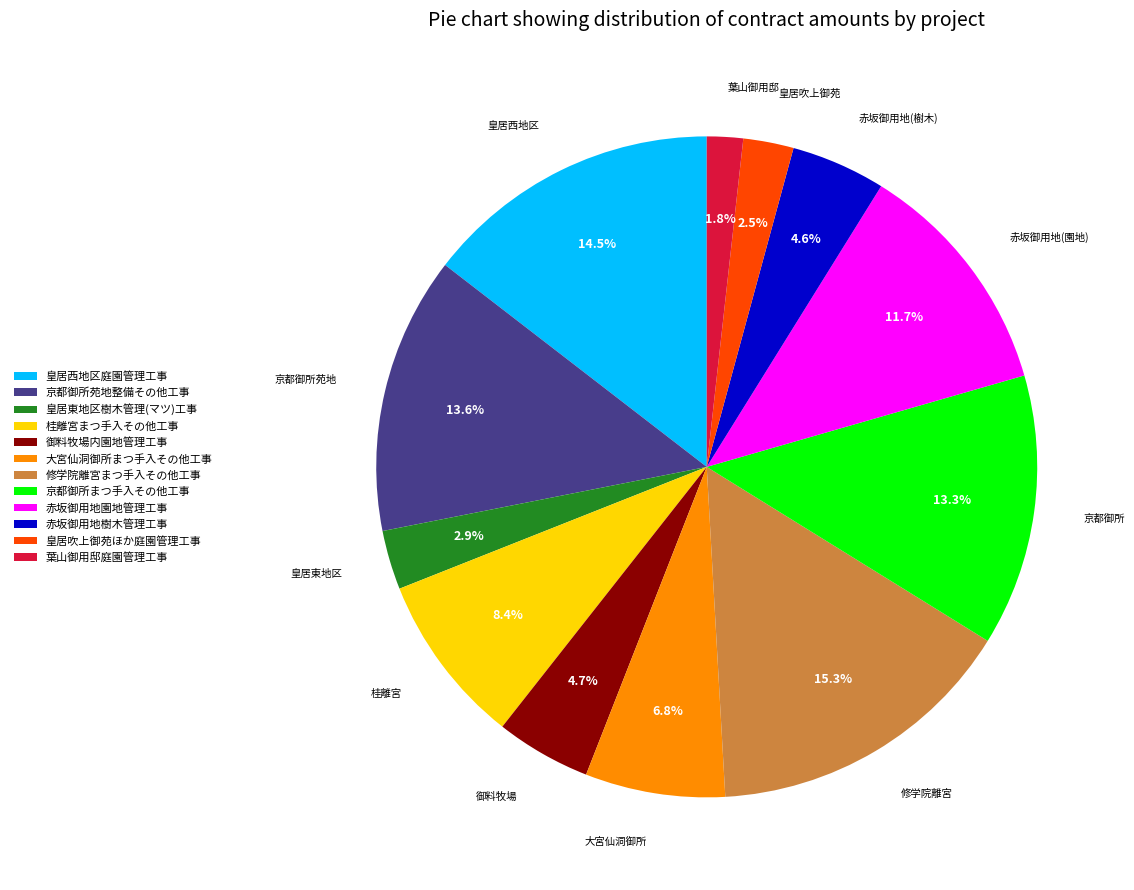

True or false: 皇居東地区樹木管理(マツ)工事 accounts for 10% of the total.

False